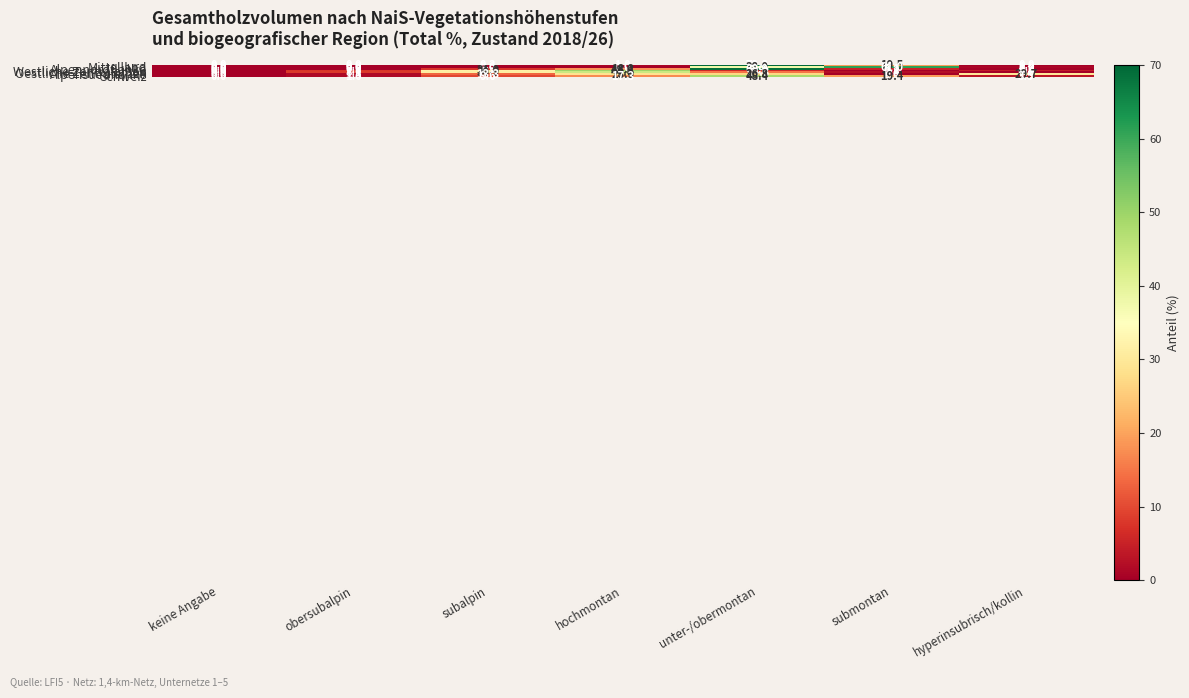

At how many categories does at least one series exceed 14?

5